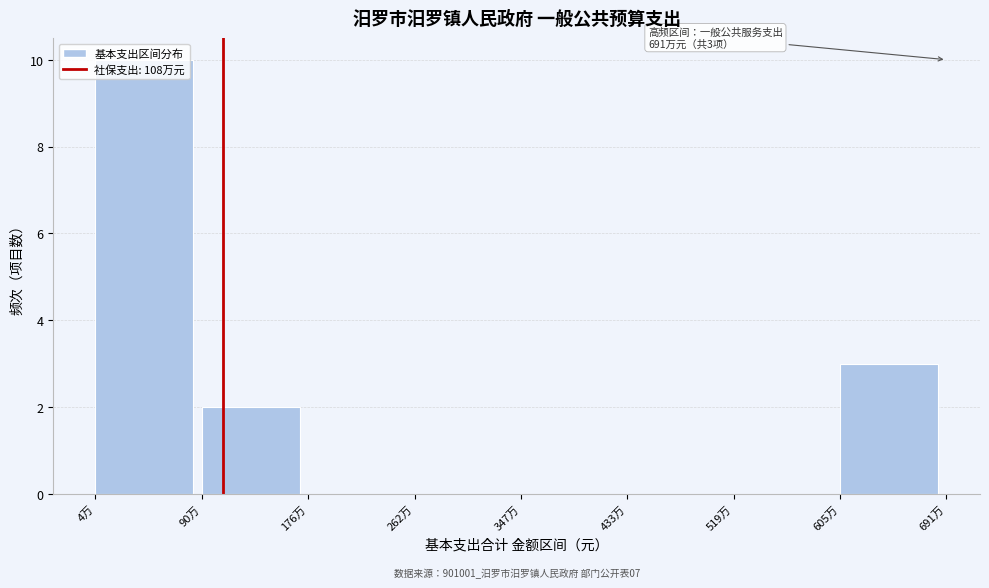

What is the maximum value shown in the chart?

10